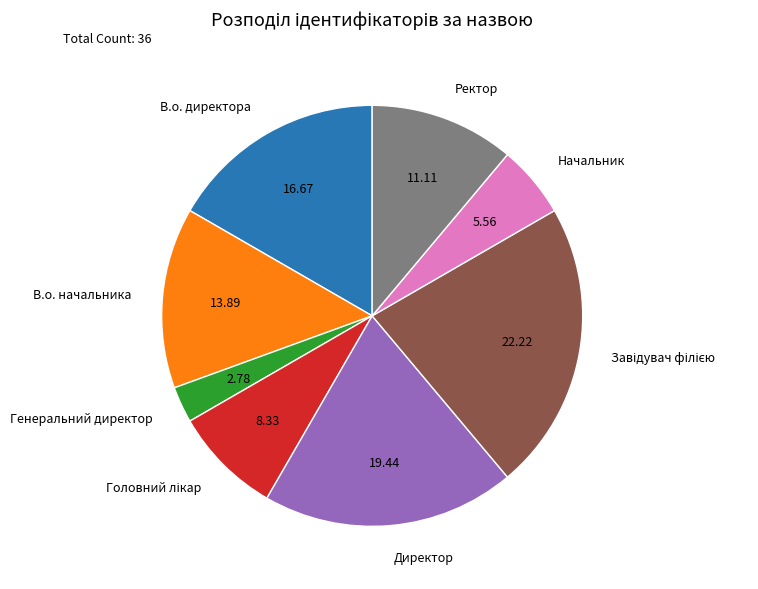

Which category has the smallest portion of the pie?

Генеральний директор